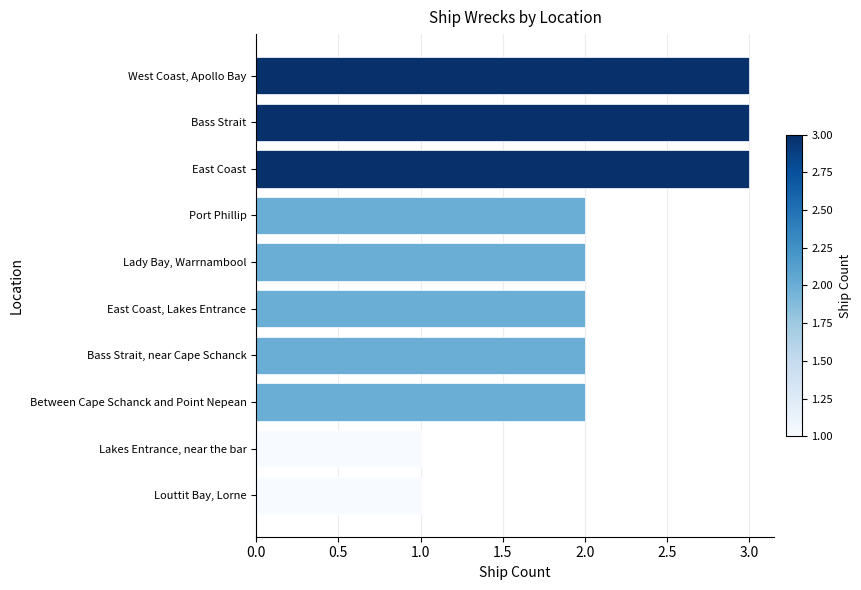

What is the difference between the second highest and second lowest values?

2